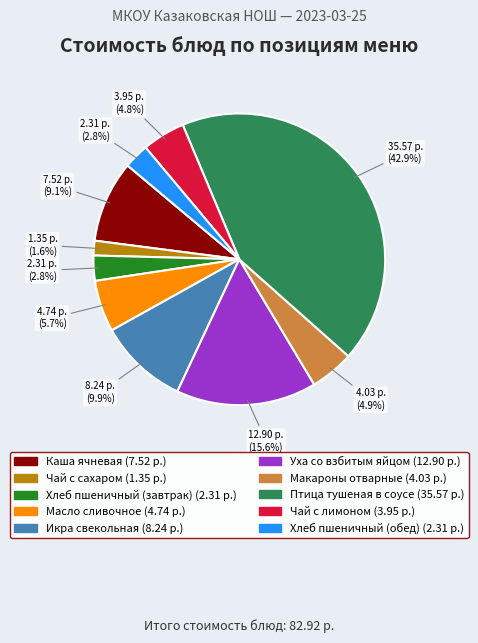

To the nearest percent, what is the difference between the largest and smallest slice percentages?

41%